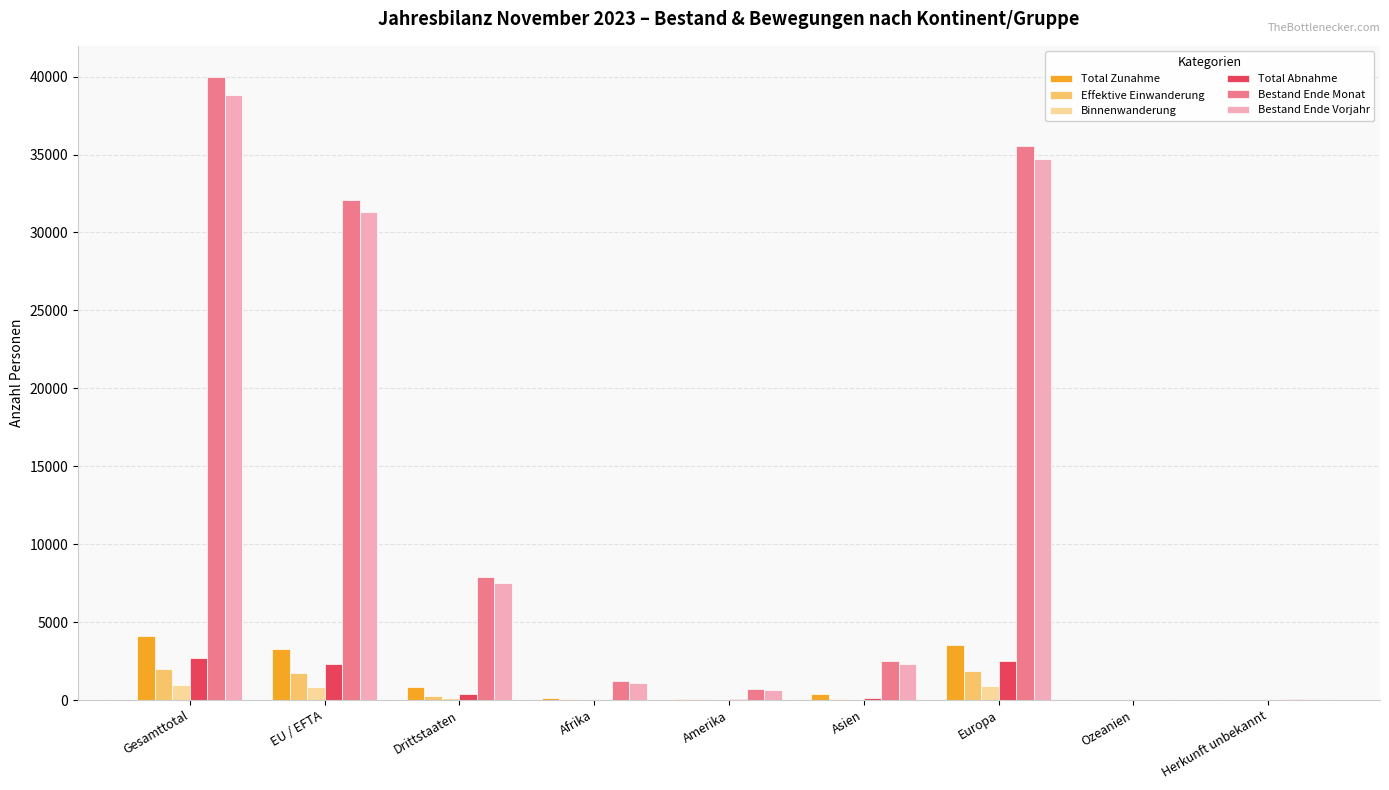

True or false: Binnenwanderung has a value of 6 at Afrika.

True